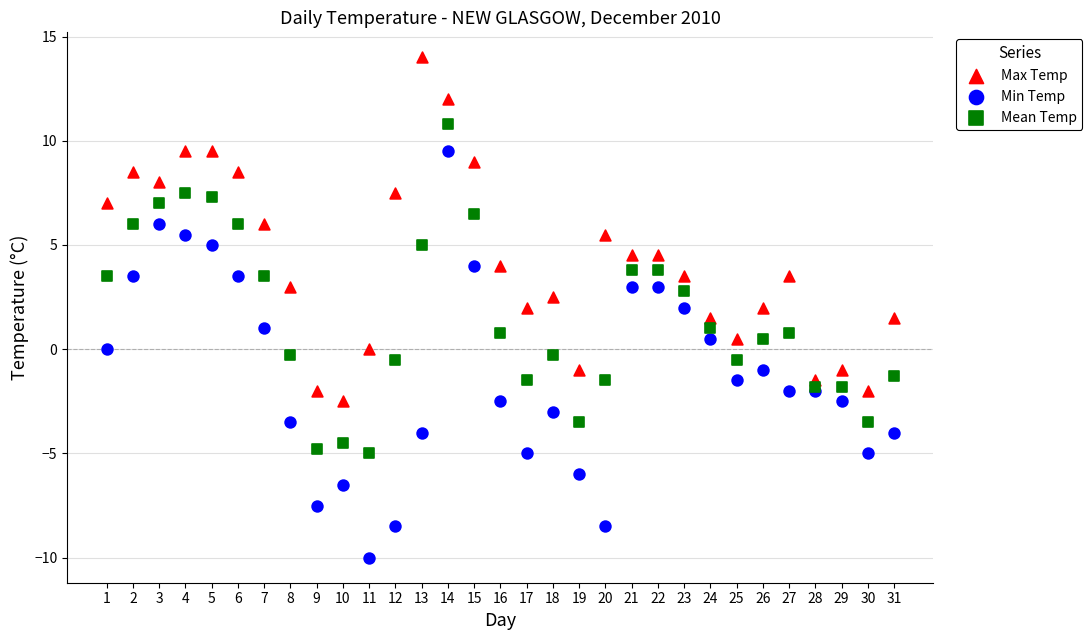

Which series reaches the minimum Y coordinate?

Min Temp